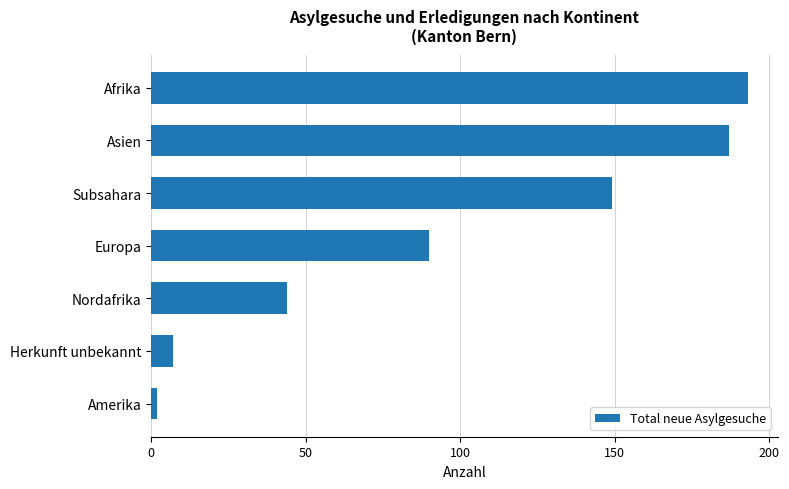

True or false: the data shows 75 at Subsahara.

False